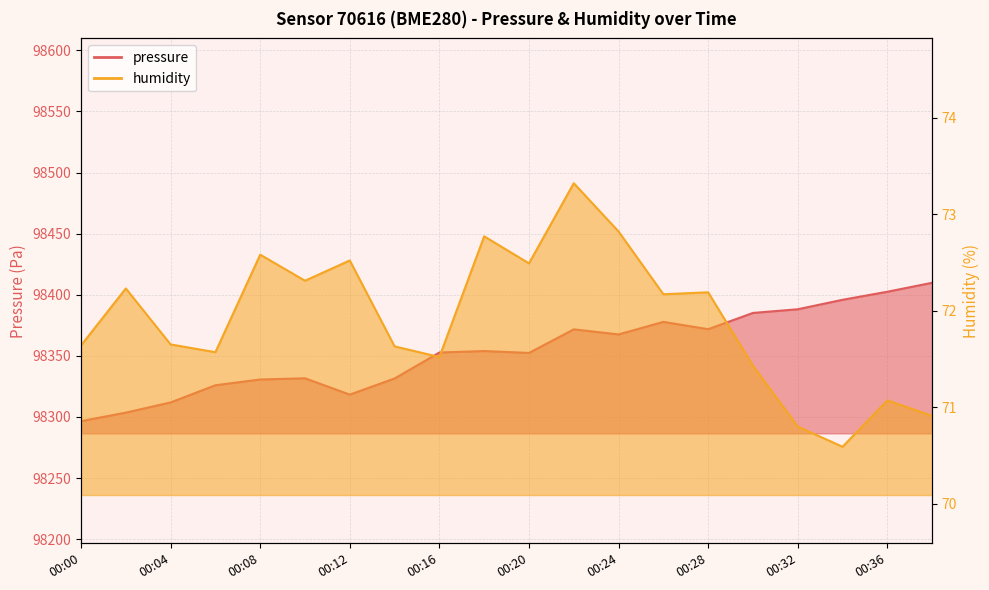

Which series has the largest range (max minus min)?

pressure